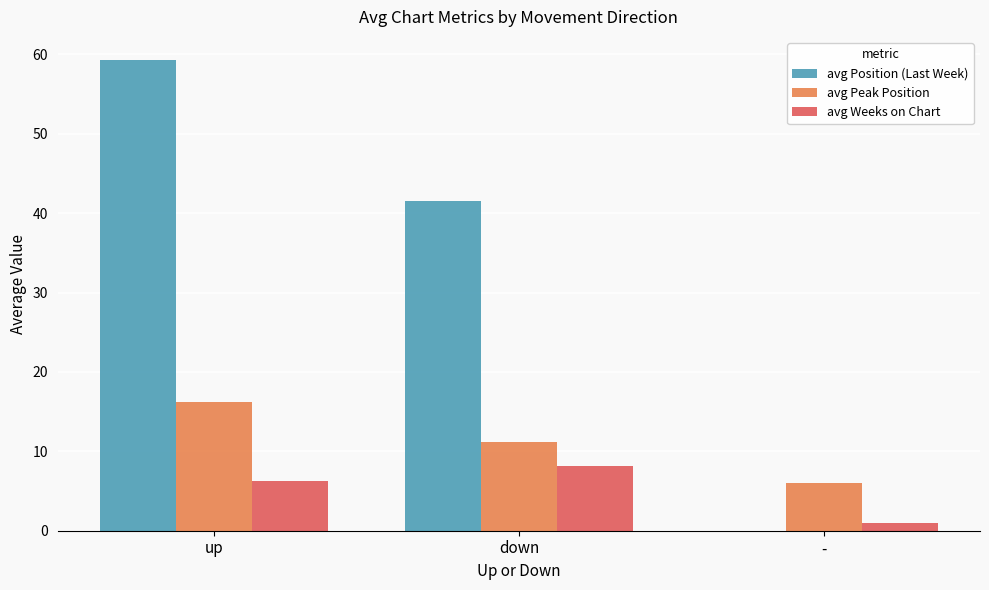

What is the sum of all avg Peak Position values?

33.3